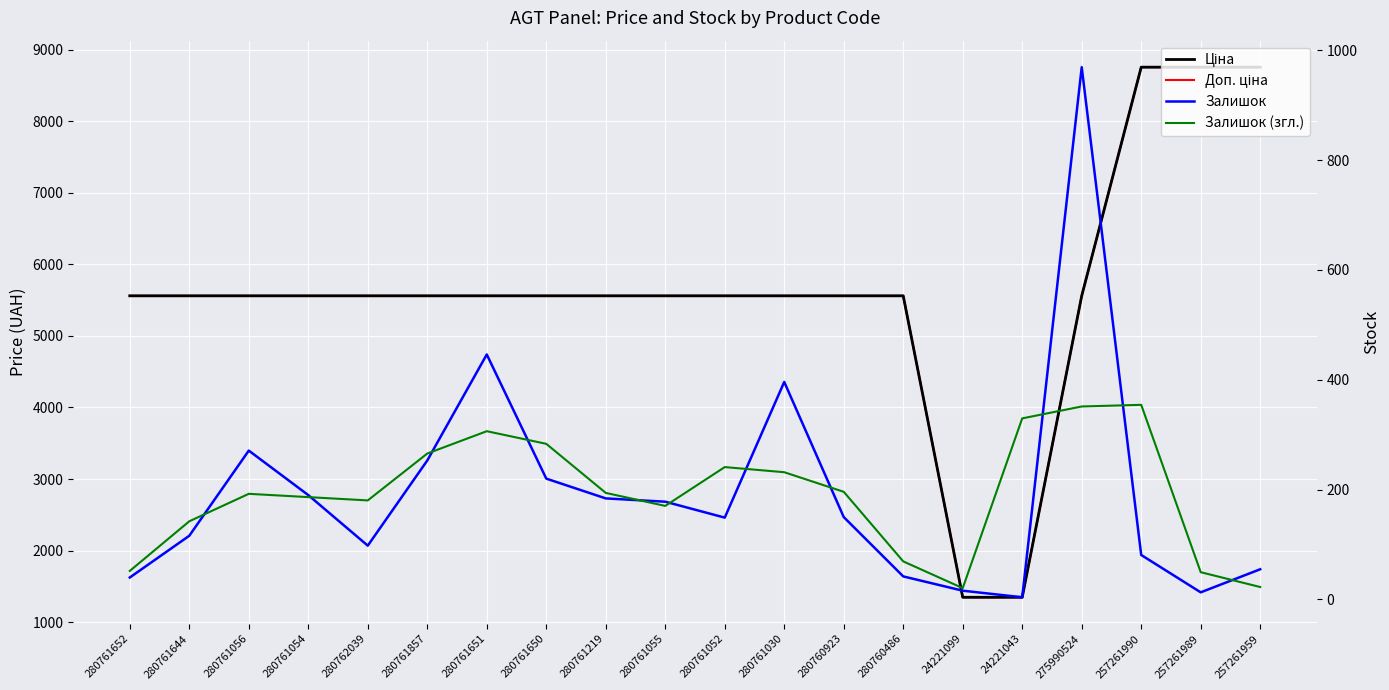

Between 280760486 and 280761030, which is larger?

280760486